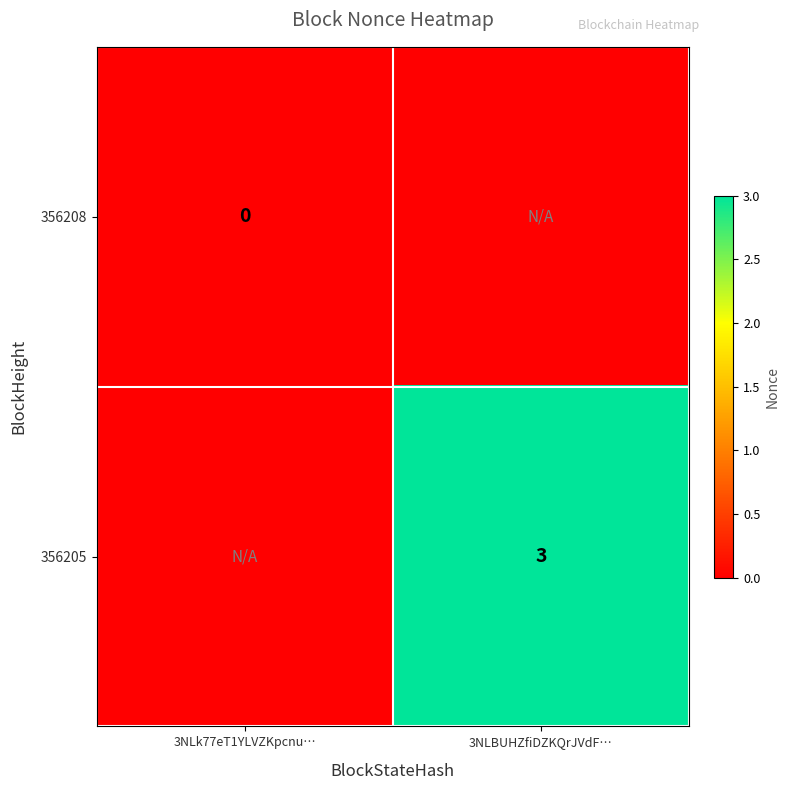

True or false: 356205 has a value of 3 at 3NLBUHZfiDZKQrJVdF….

True